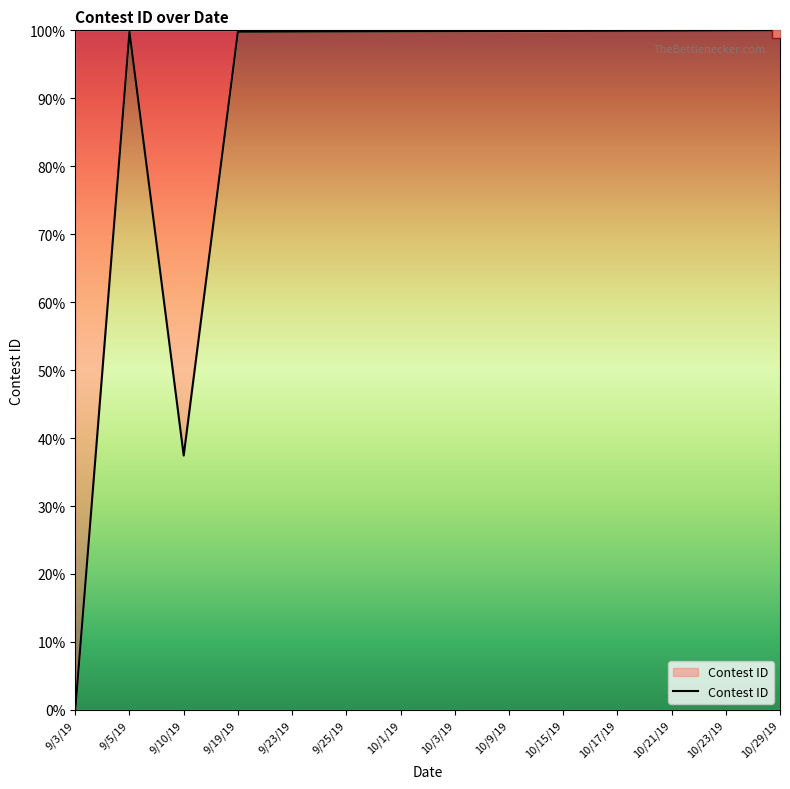

What is the difference between the maximum and minimum values?

100.0